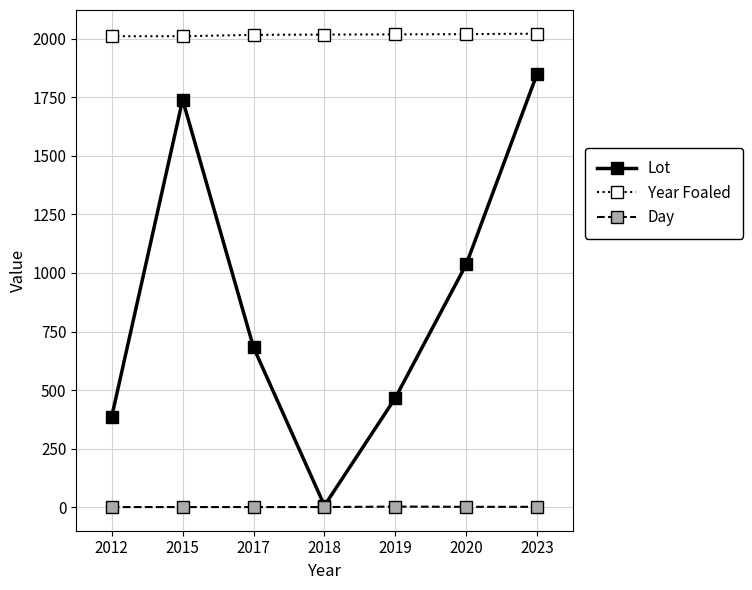

How many series are shown in this chart?

3